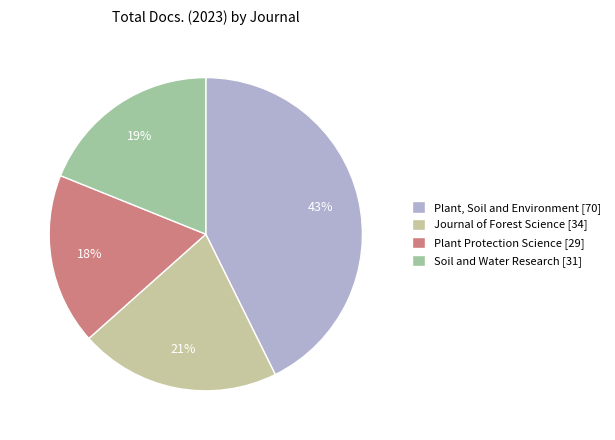

Which has a higher value, Soil and Water Research [31] or Plant Protection Science [29]?

Soil and Water Research [31]